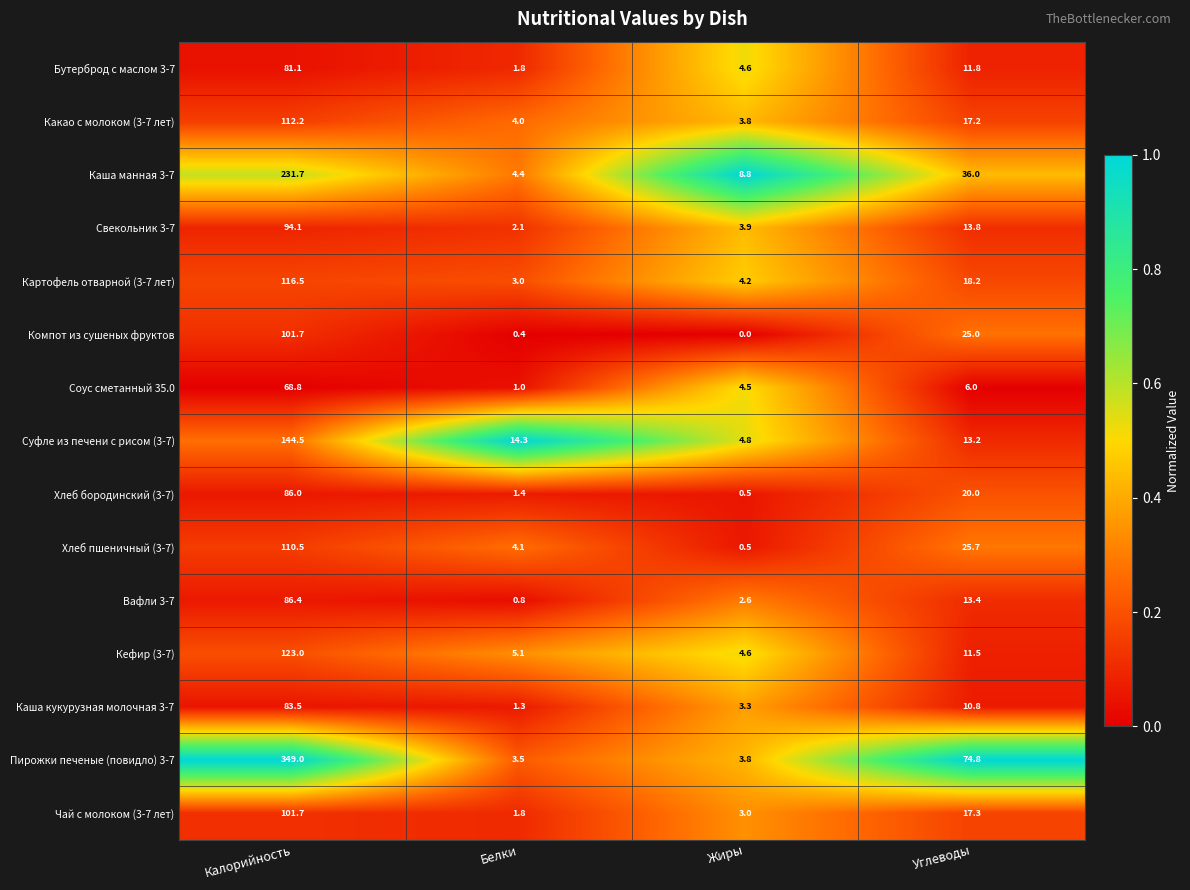

Which series changed the most between Белки and Жиры?

Суфле из печени с рисом (3-7)